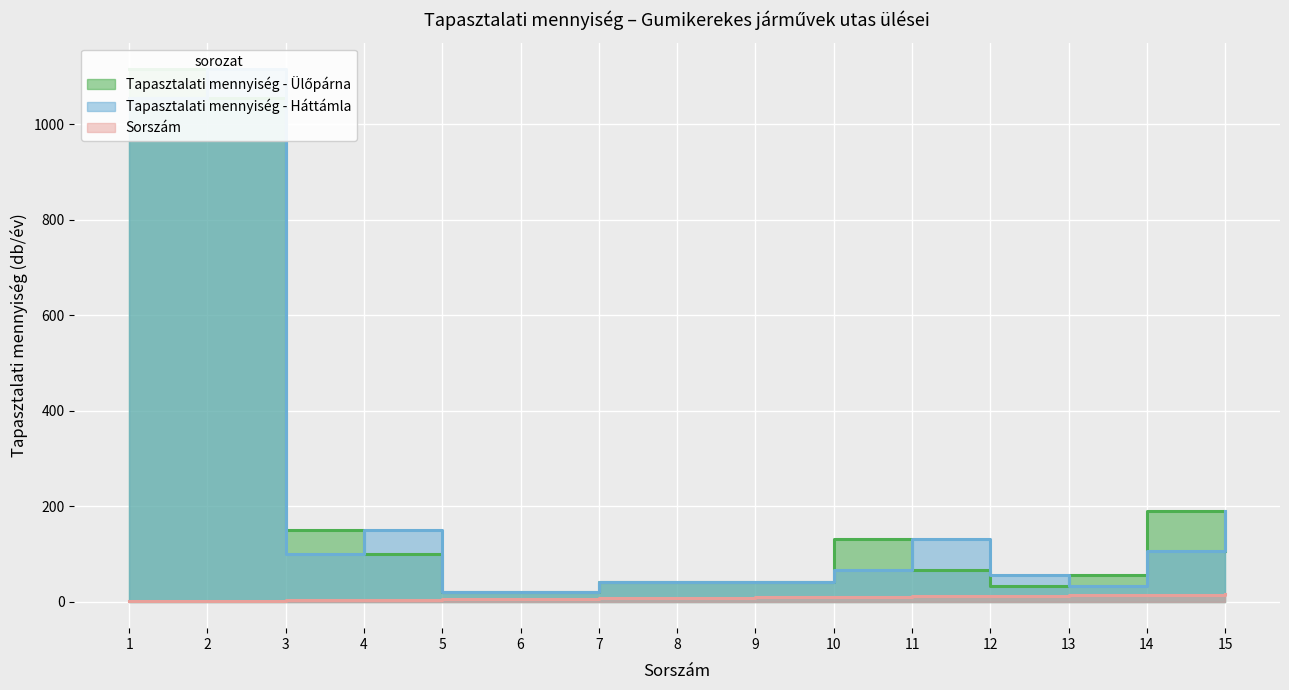

How many lines are shown in the chart?

3